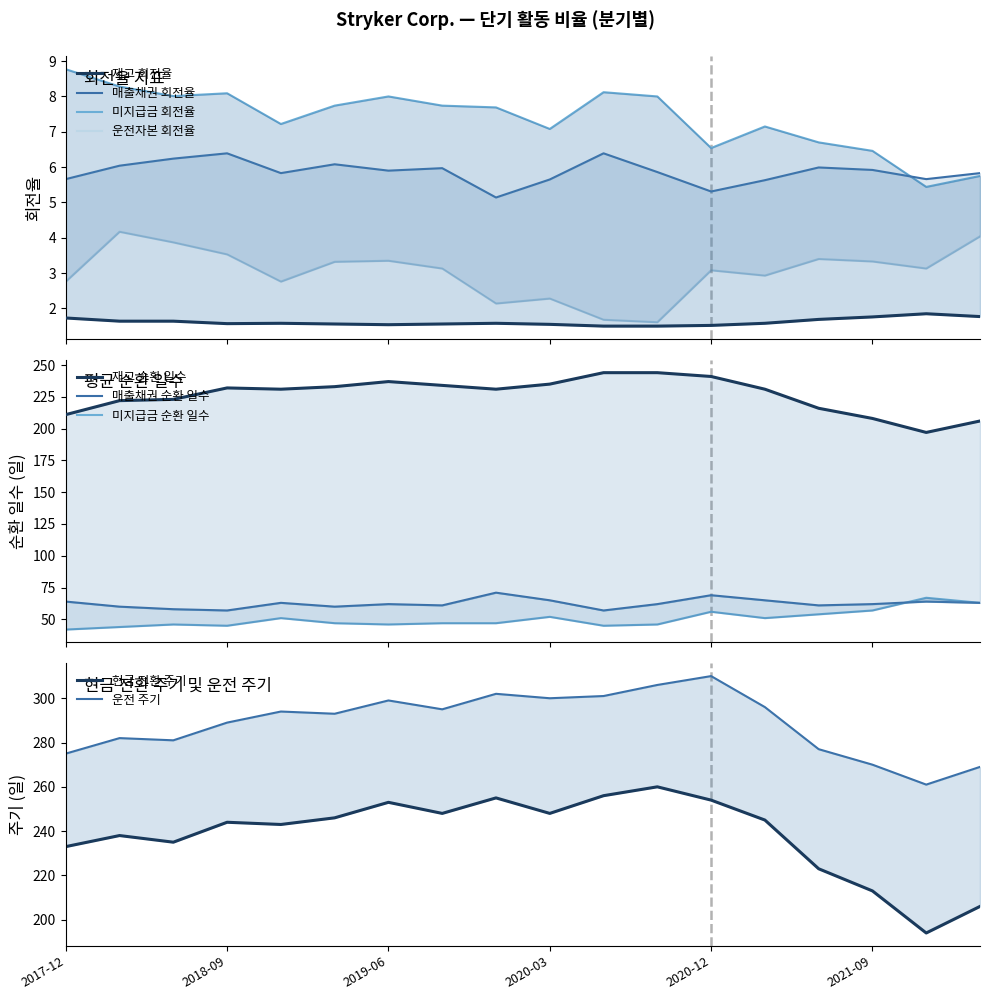

What is the minimum value shown in the chart?

1.5